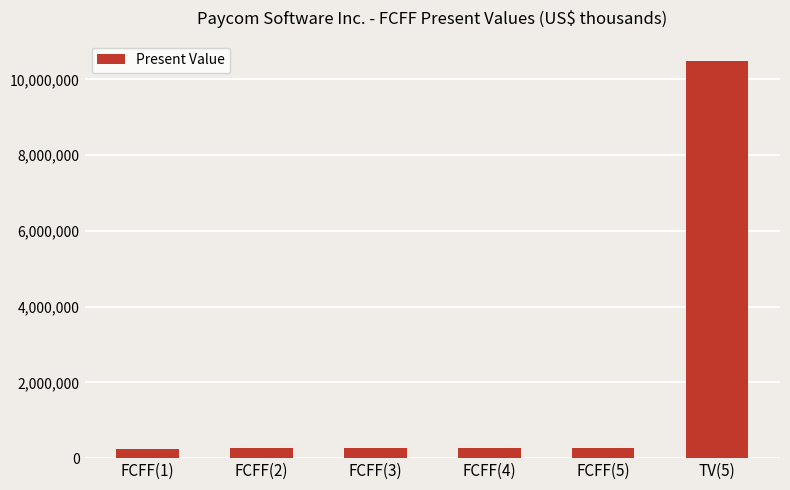

What is the label of the 3rd bar from the left?

FCFF(3)